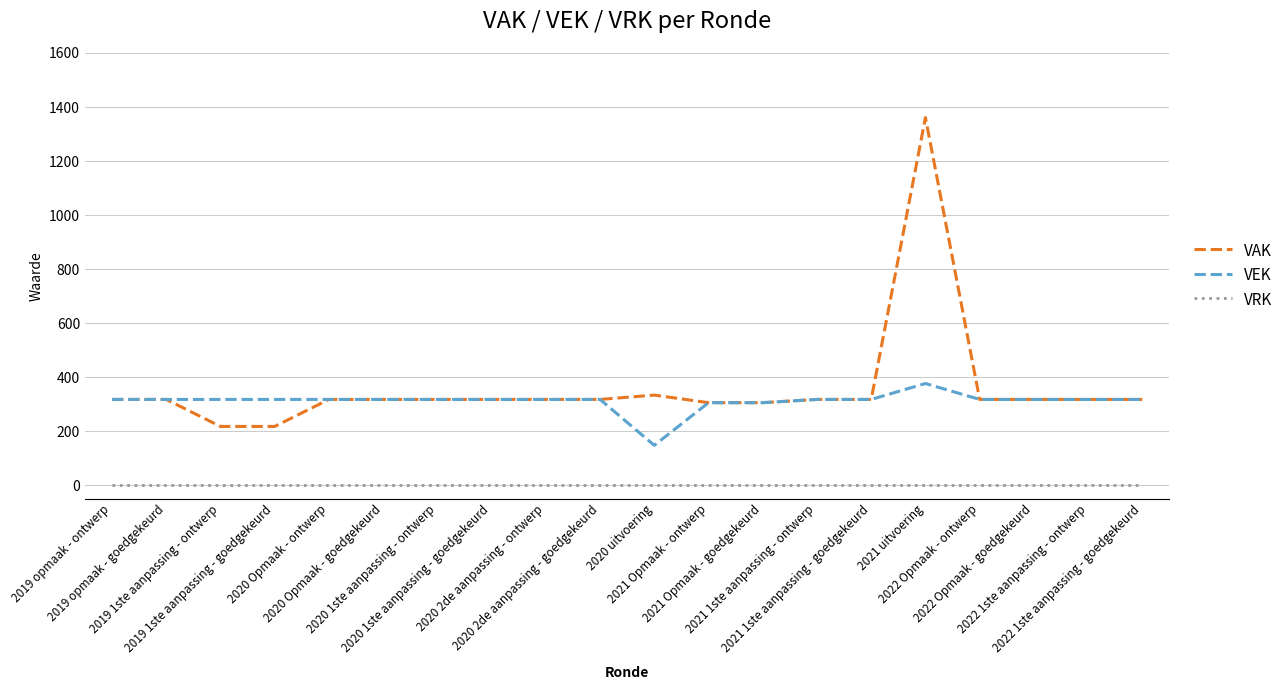

What are all the series names shown in the legend?

VAK, VEK, VRK